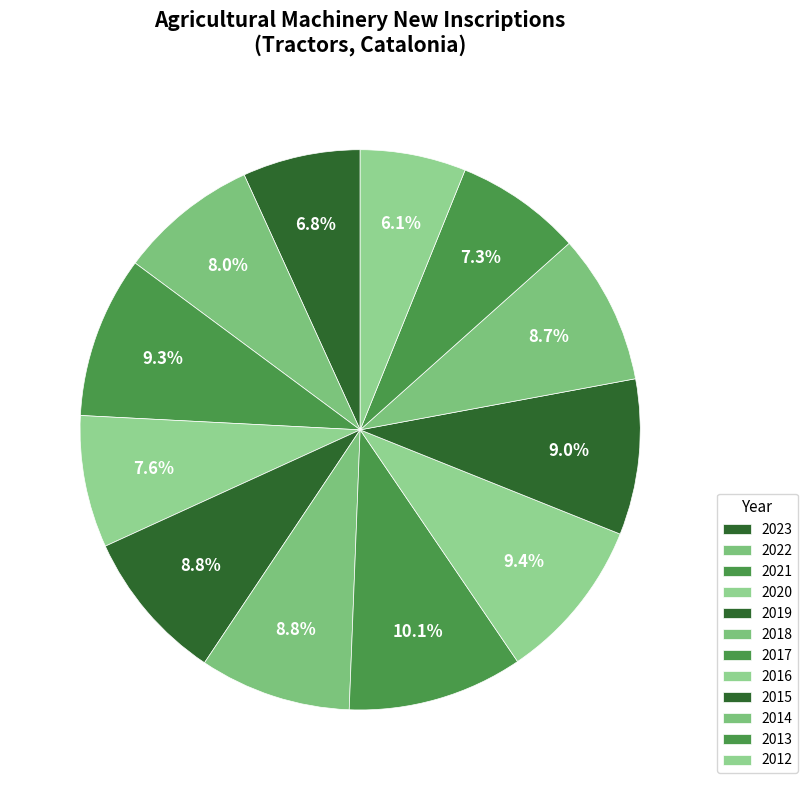

What portion of the pie excludes 2014?

91.2%